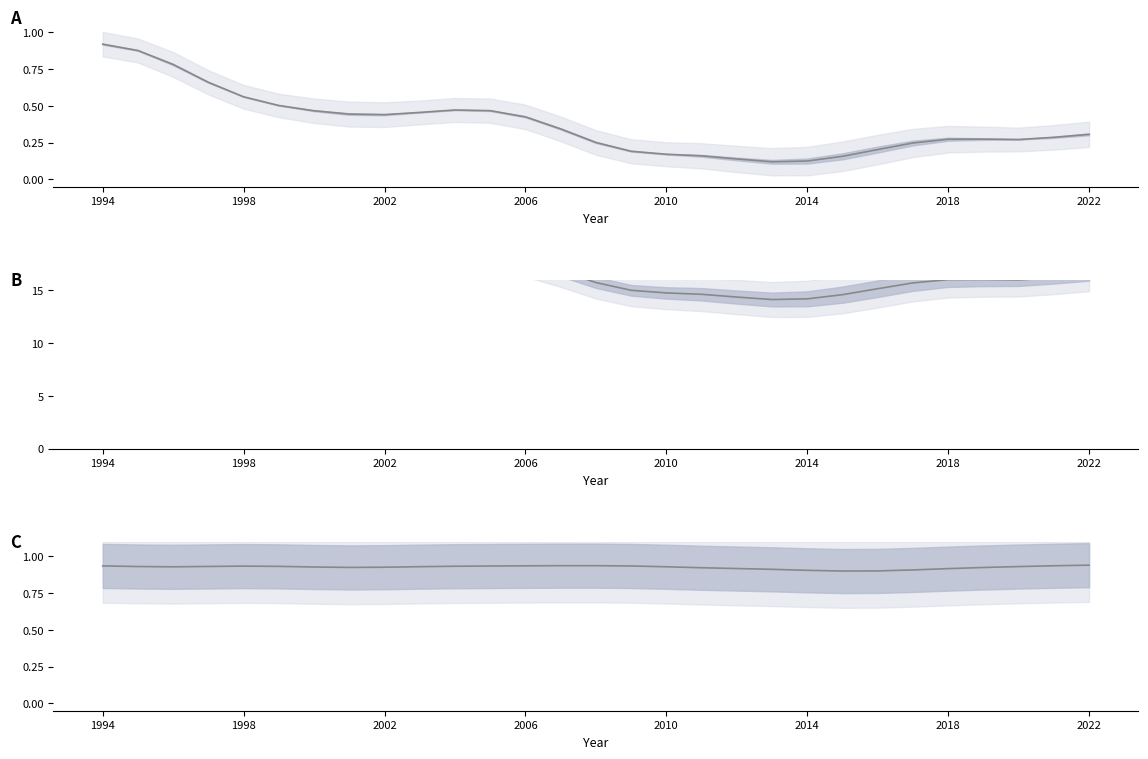

The value of Total Establishments (scaled) at 25 is 4.8. True or false?

False